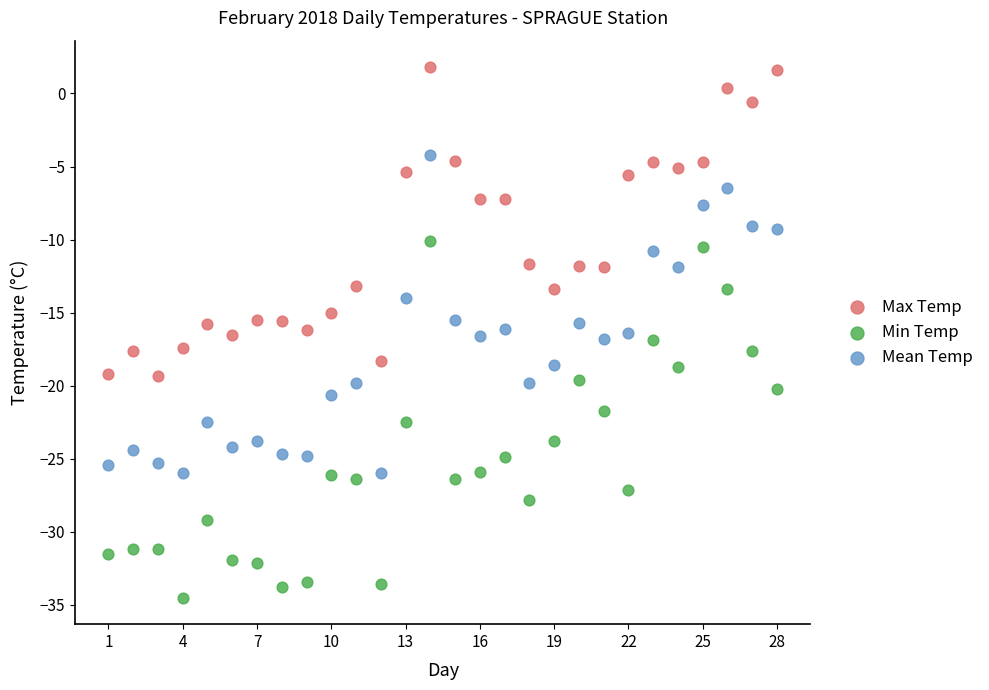

What are all the series names shown in the legend?

Max Temp, Min Temp, Mean Temp